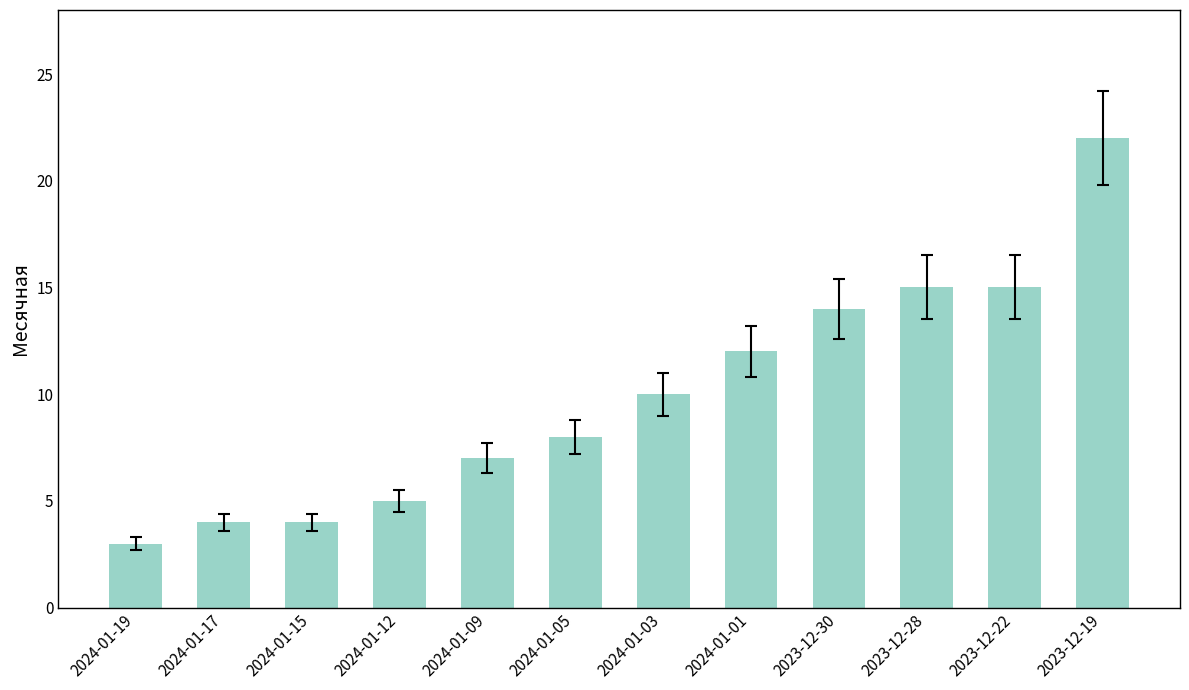

What position from the right is 2023-12-19?

1